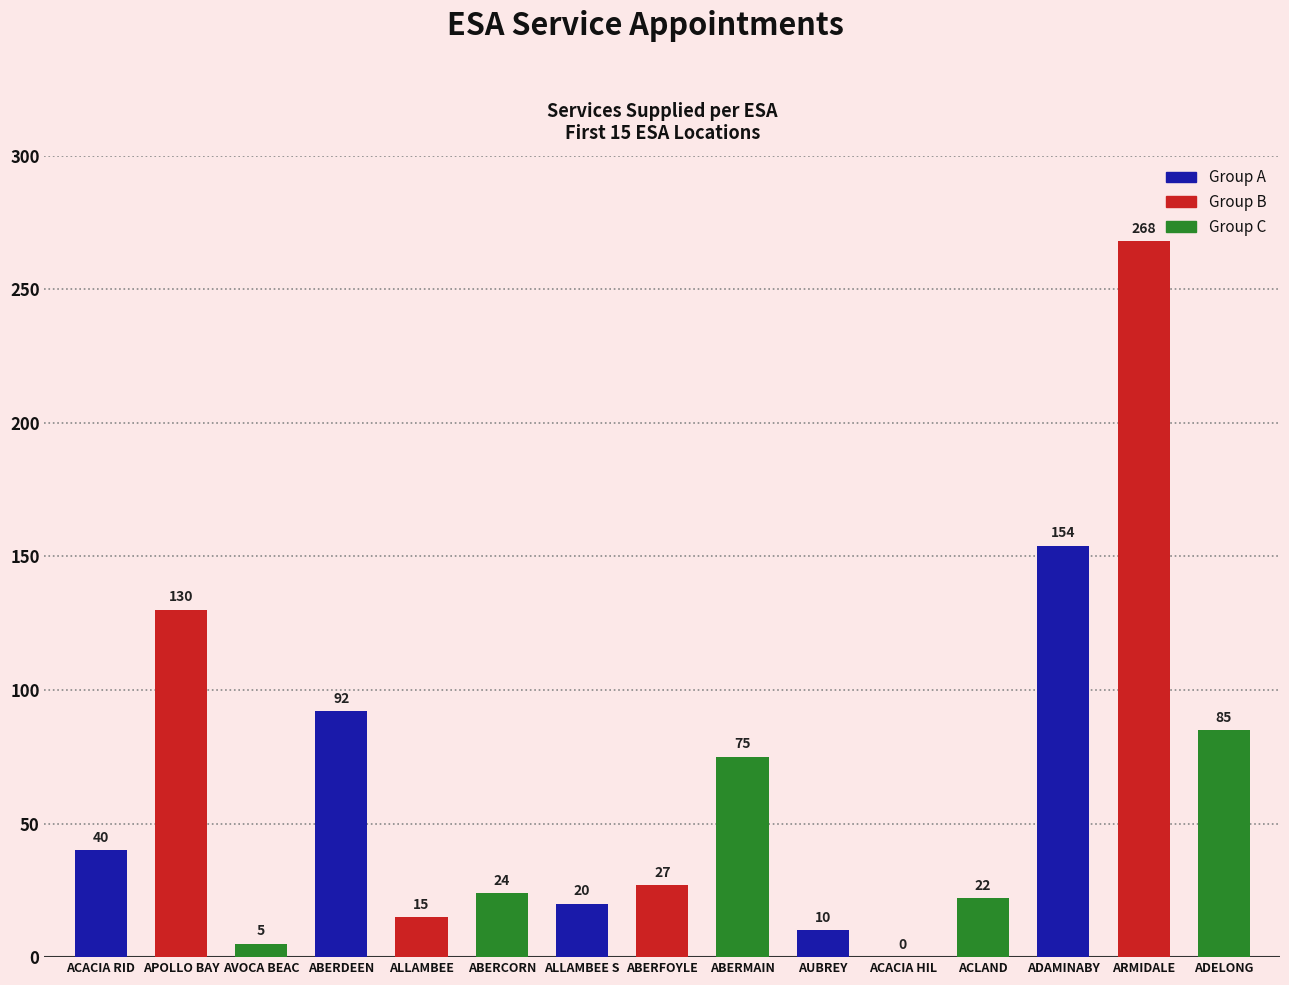

Are the bars horizontal?

No